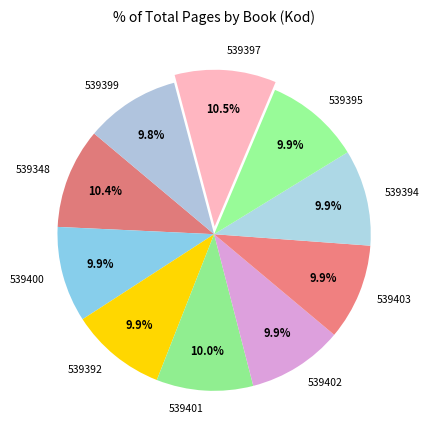

Does any single category account for the majority?

No